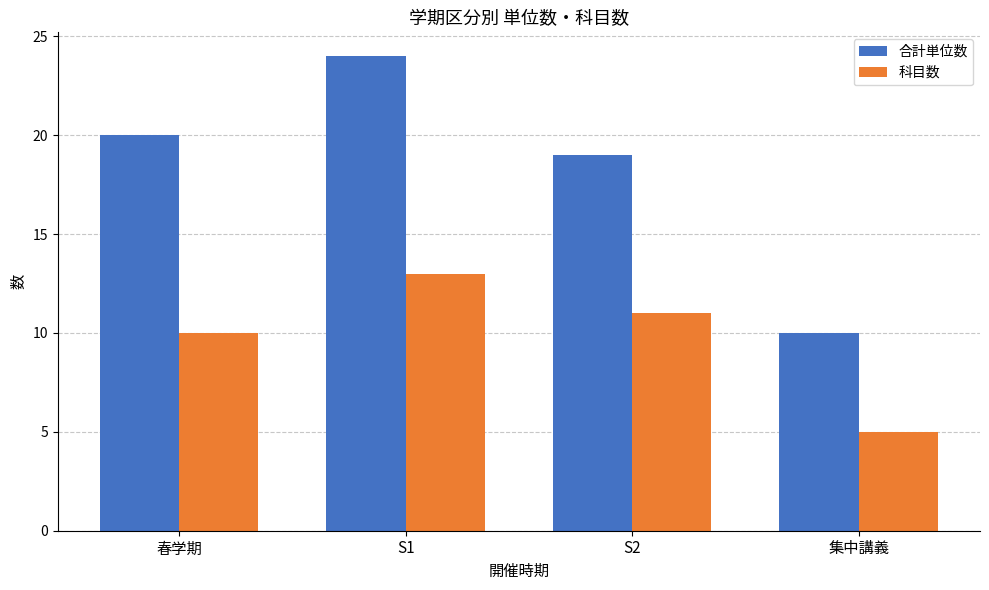

Reading left to right, transcribe all the data shown in this chart.

合計単位数: 春学期=20	S1=24	S2=19	集中講義=10
科目数: 春学期=10	S1=13	S2=11	集中講義=5